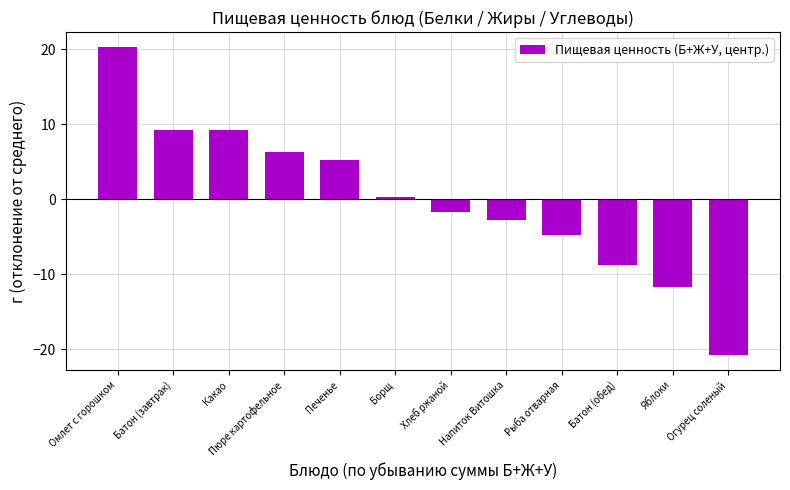

Which category has the highest value across all series?

Омлет с горошком